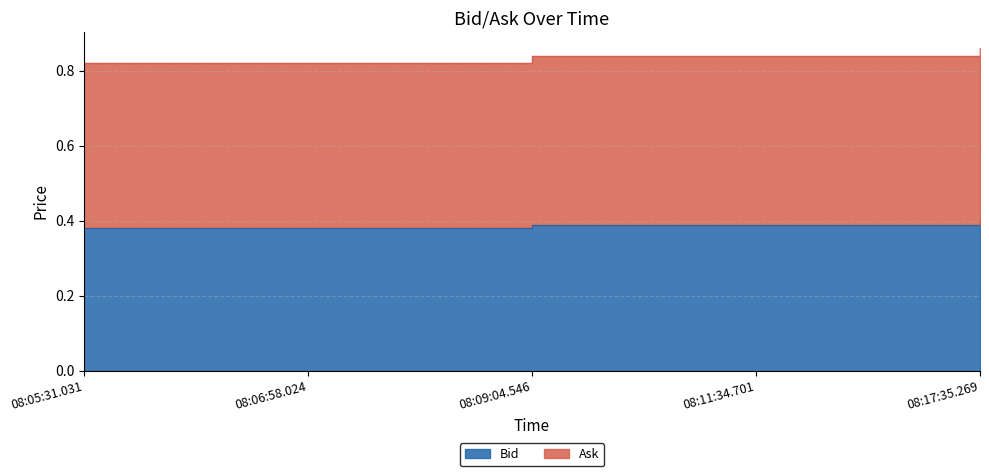

What is the approximate value of Ask at 08:11:34.701?

0.8